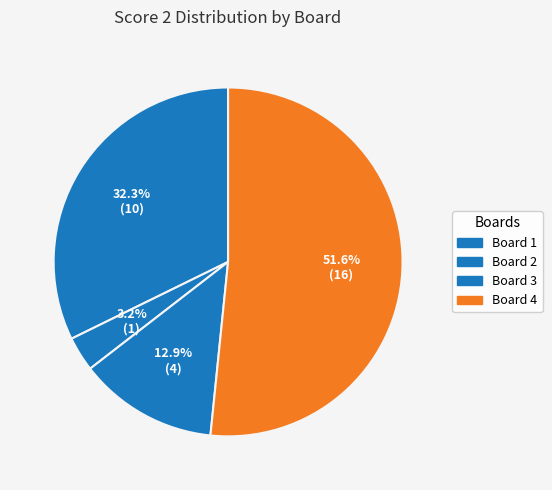

What percentage do Board 4 and Board 2 together represent?

54.8%